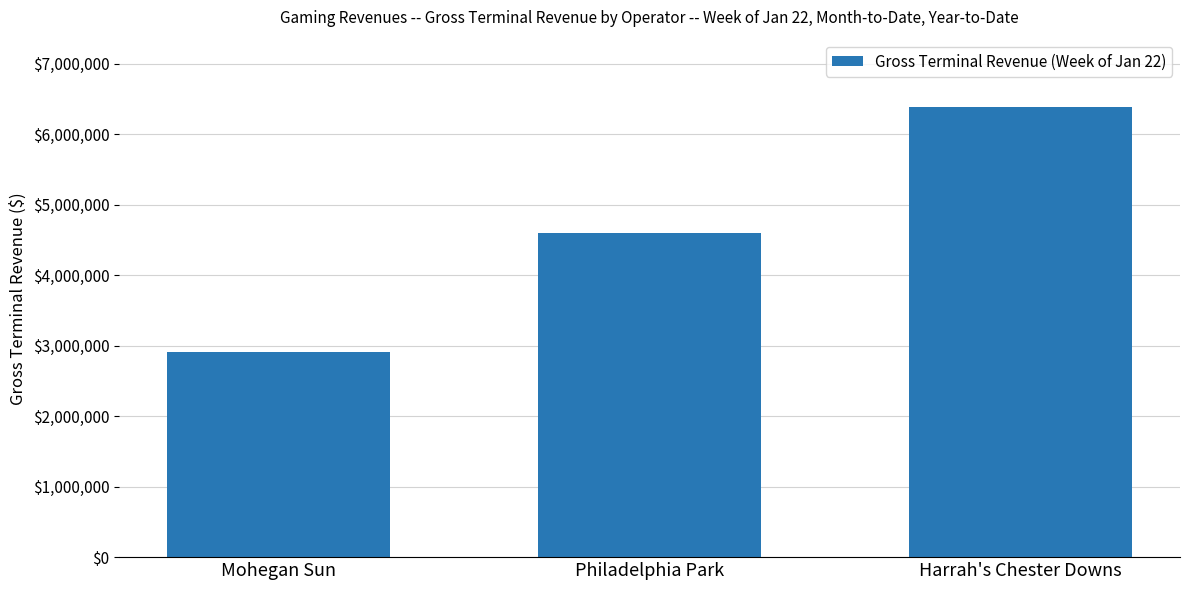

How many values are below 4603584?

1